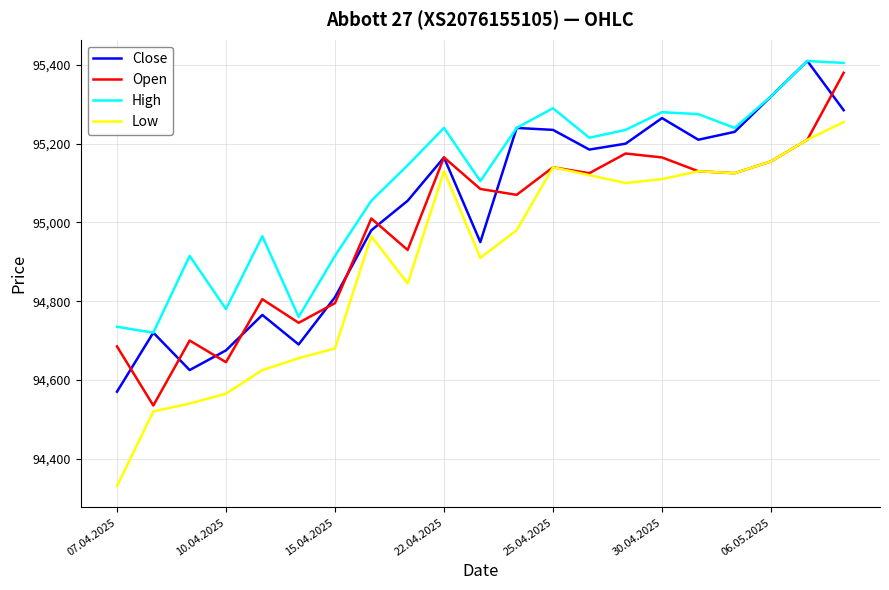

What are all the series names shown in the legend?

Close, Open, High, Low